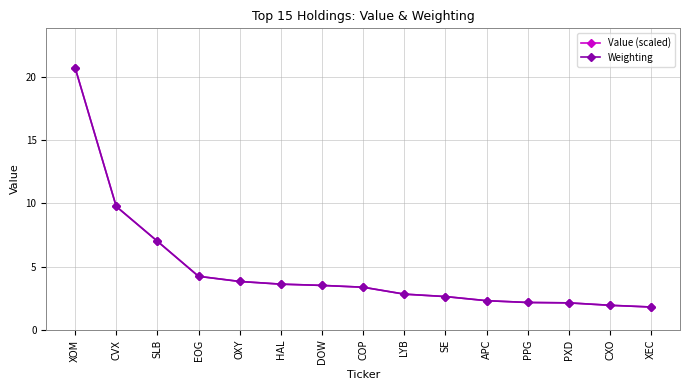

What value does the Value (scaled) series have at CXO?

1.9